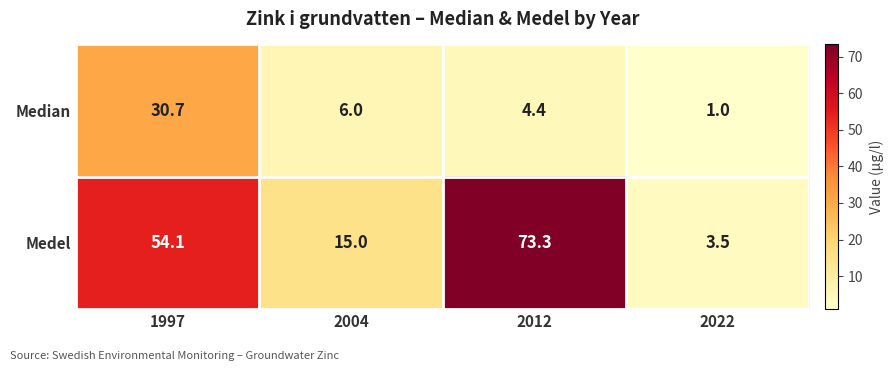

Reading left to right, transcribe all the data shown in this chart.

Median: 30.7	6.0	4.4	1.0
Medel: 54.1	15.0	73.3	3.5